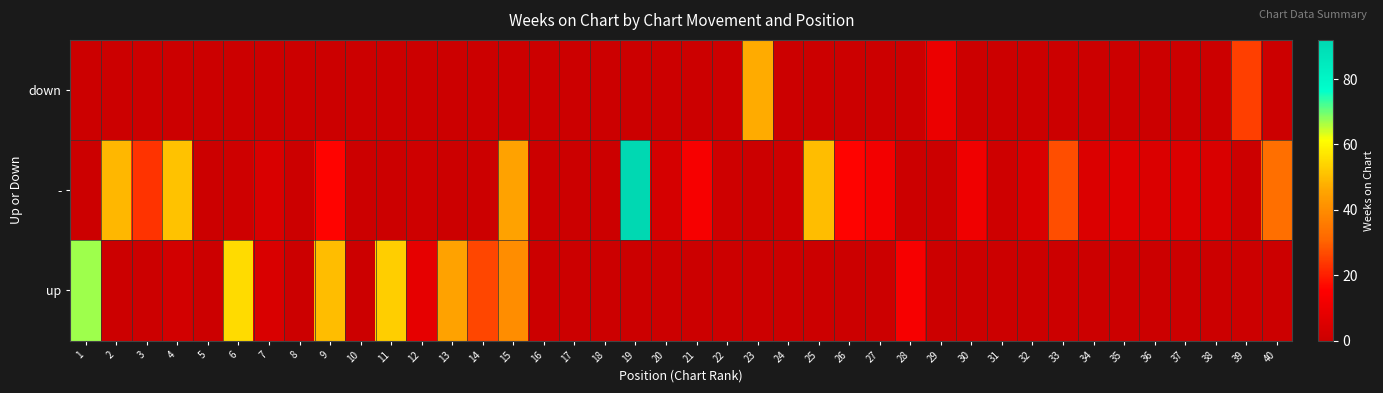

How many series are shown in this chart?

3